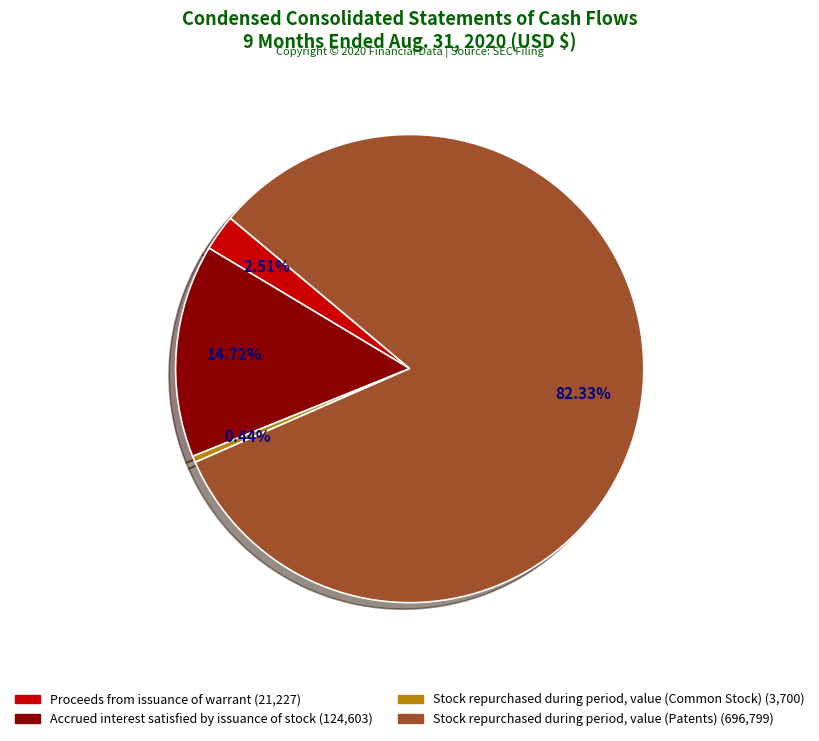

Does any single category account for the majority?

Yes